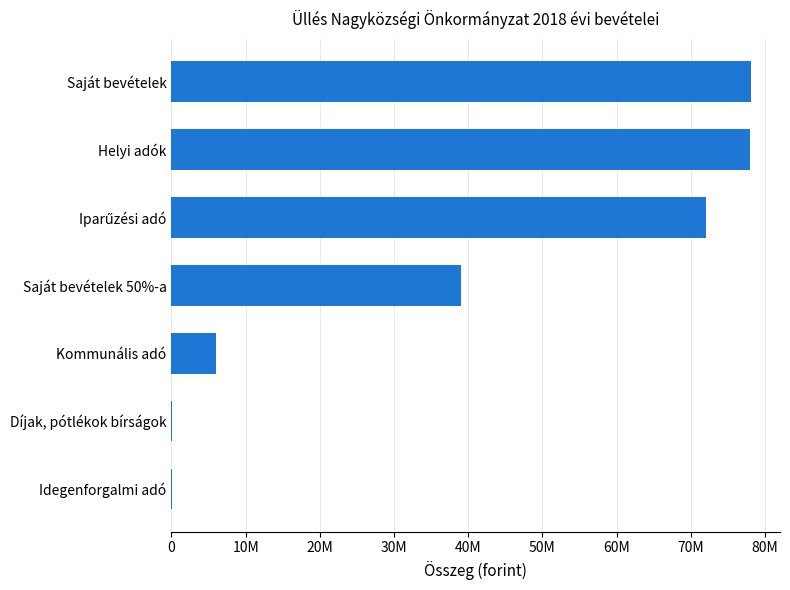

Are the bars horizontal?

Yes